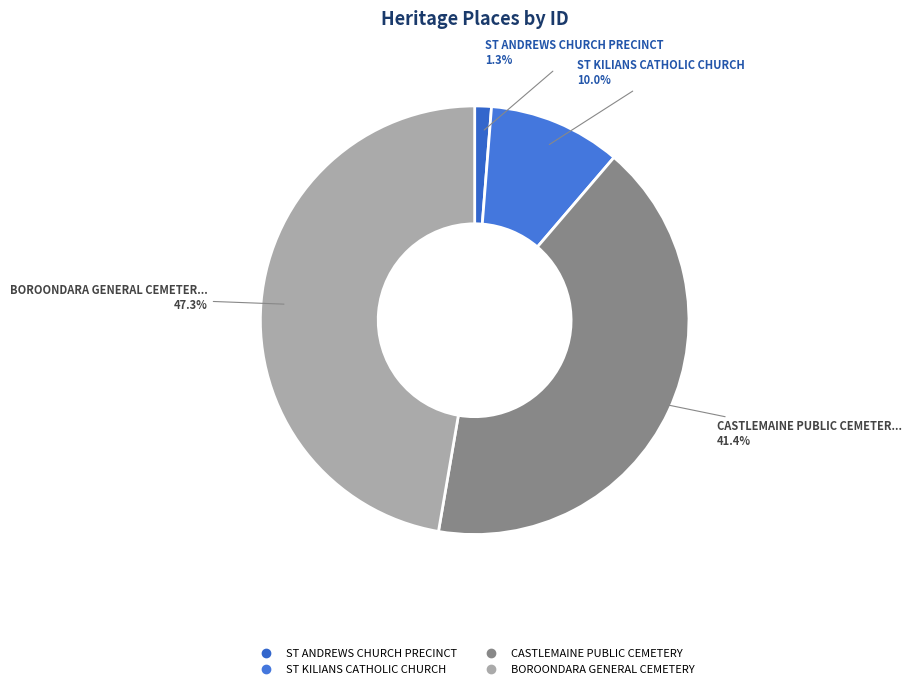

To the nearest percent, what is the combined percentage of BOROONDARA GENERAL CEMETERY and ST ANDREWS CHURCH PRECINCT?

49%